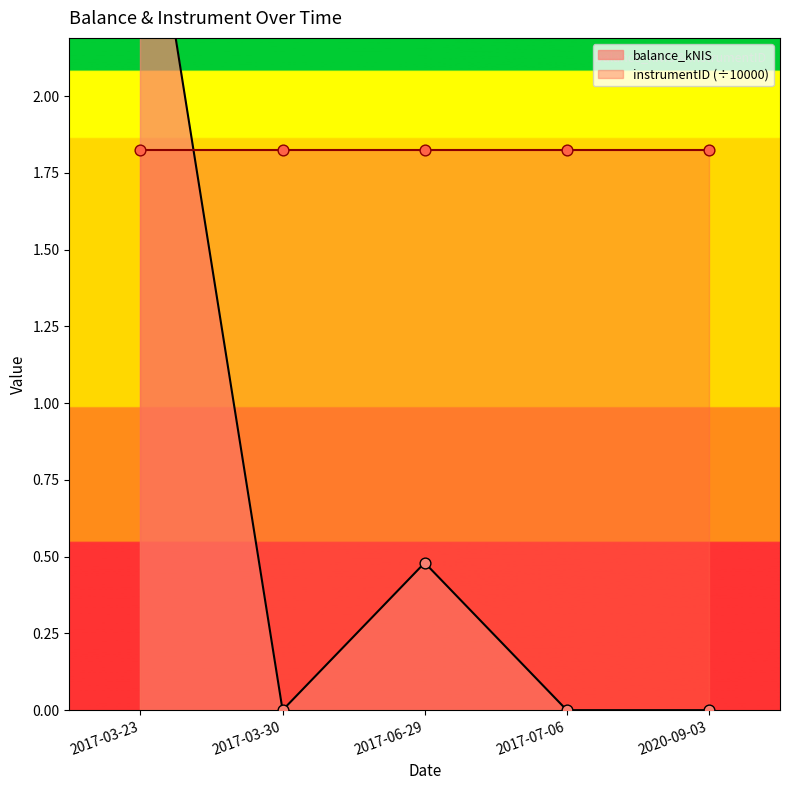

Between 2017-06-29 and 2017-03-23, which is larger?

2017-03-23